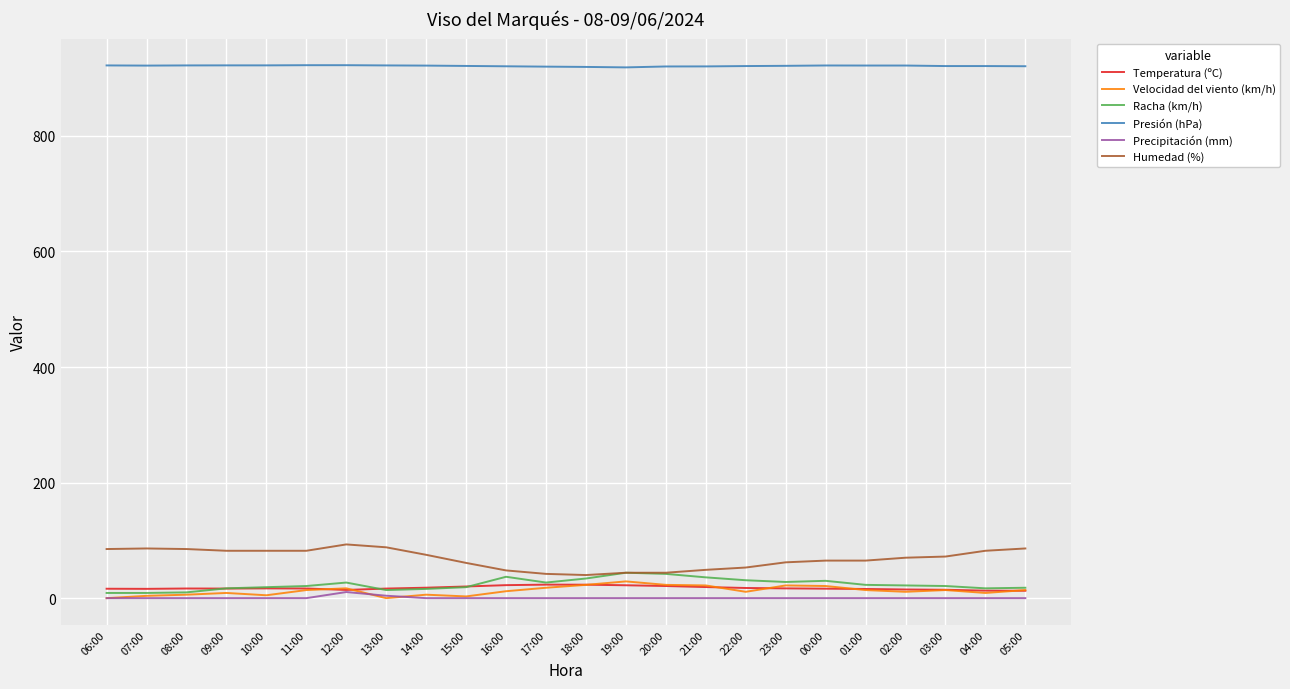

The Presión (hPa) series shows 922.1 at 10:00. True or false?

True